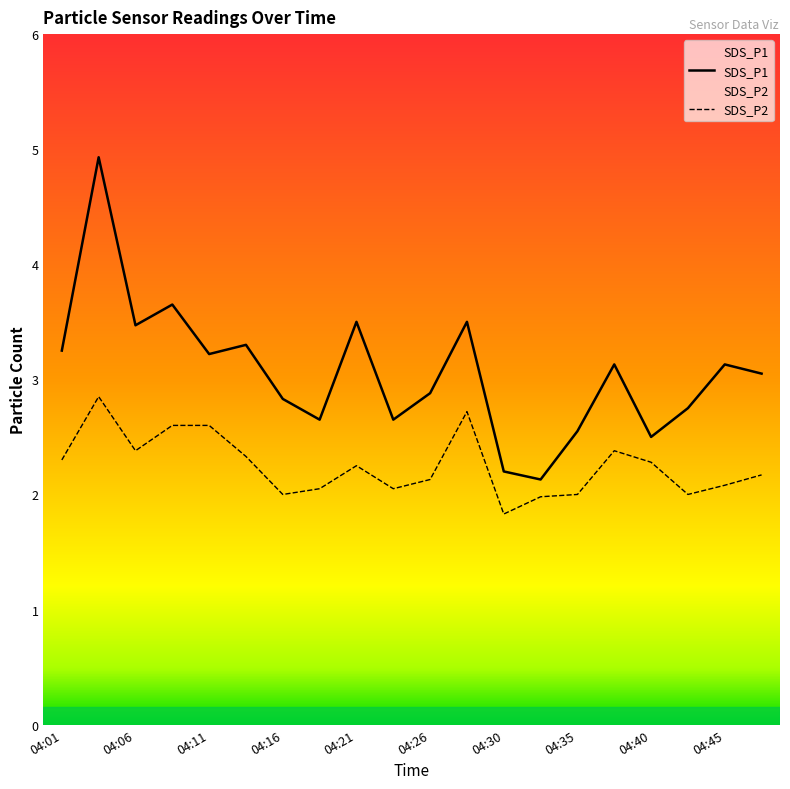

Which category has the highest value in the SDS_P2 series?

04:04